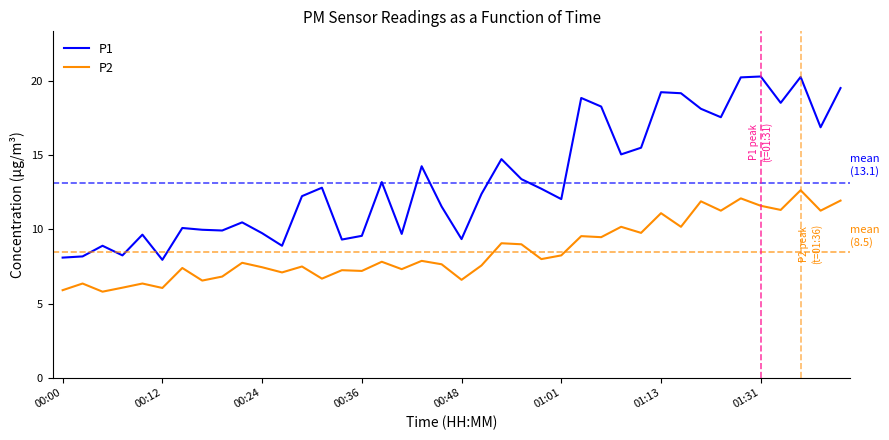

What is the difference between the maximum and minimum values in the P1 series?

12.4